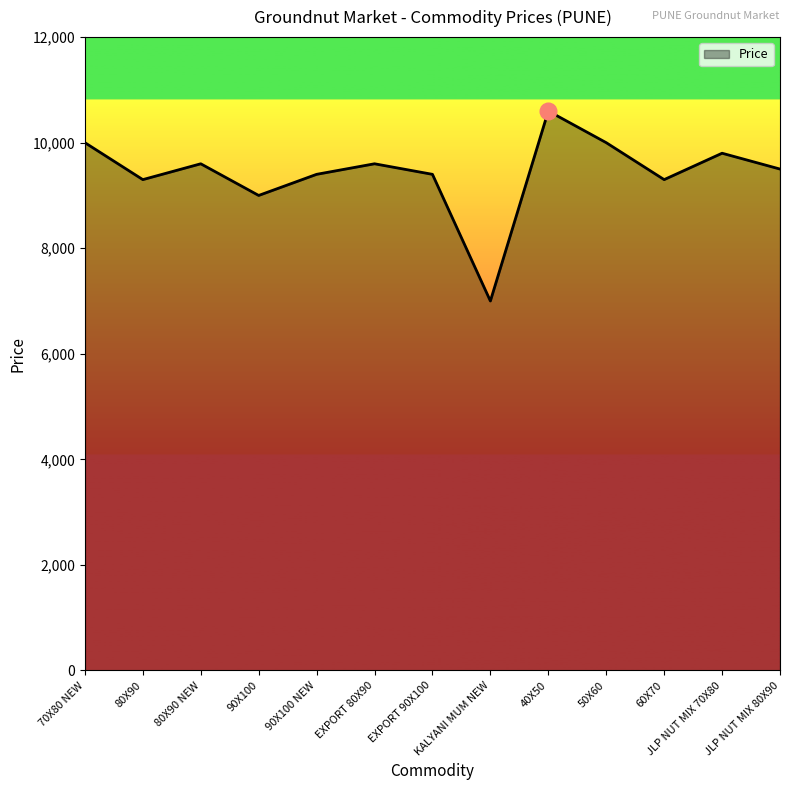

True or false: the data shows 9500 at JLP NUT MIX 80X90.

True